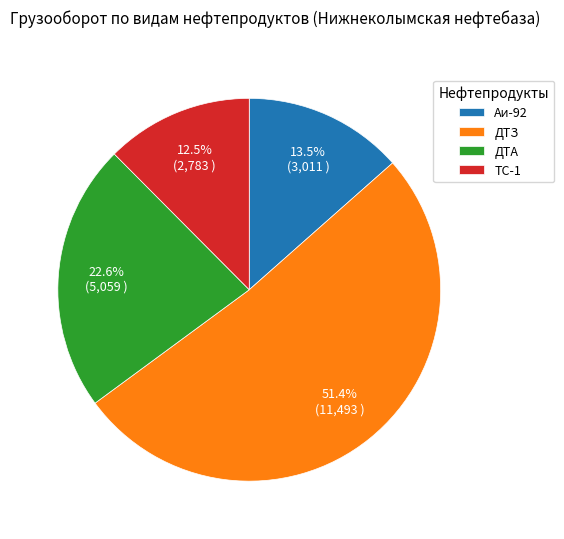

Does any single category account for the majority?

Yes